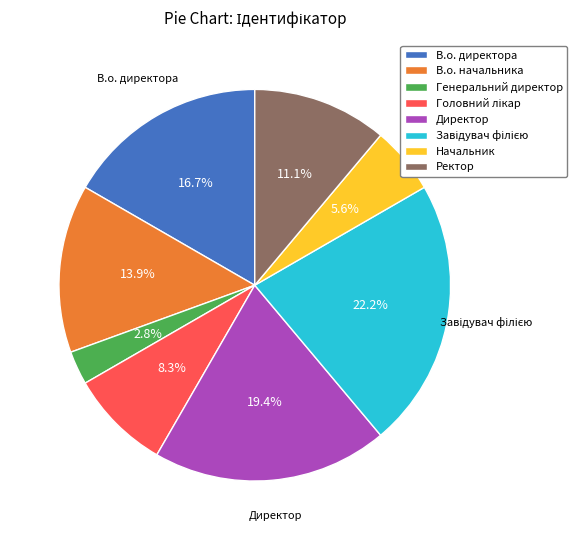

What percentage is NOT represented by В.о. директора?

83.3%